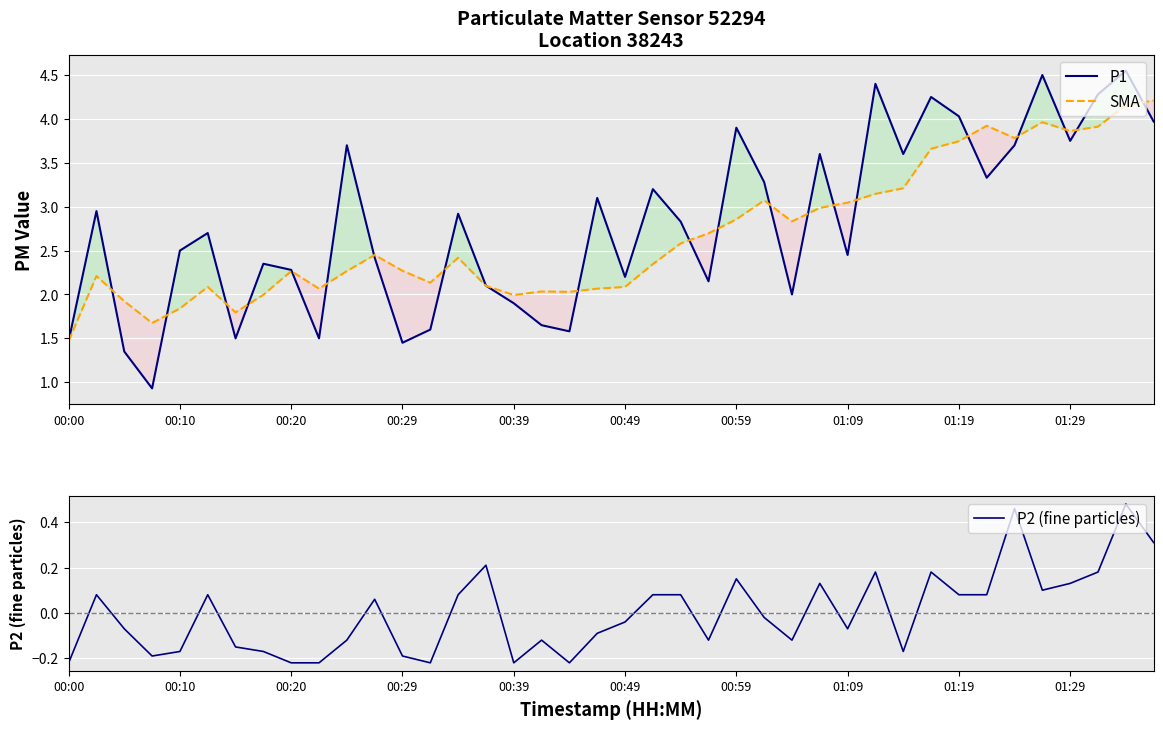

True or false: P2 (fine particles) has more than 0 points higher than both neighbors.

True